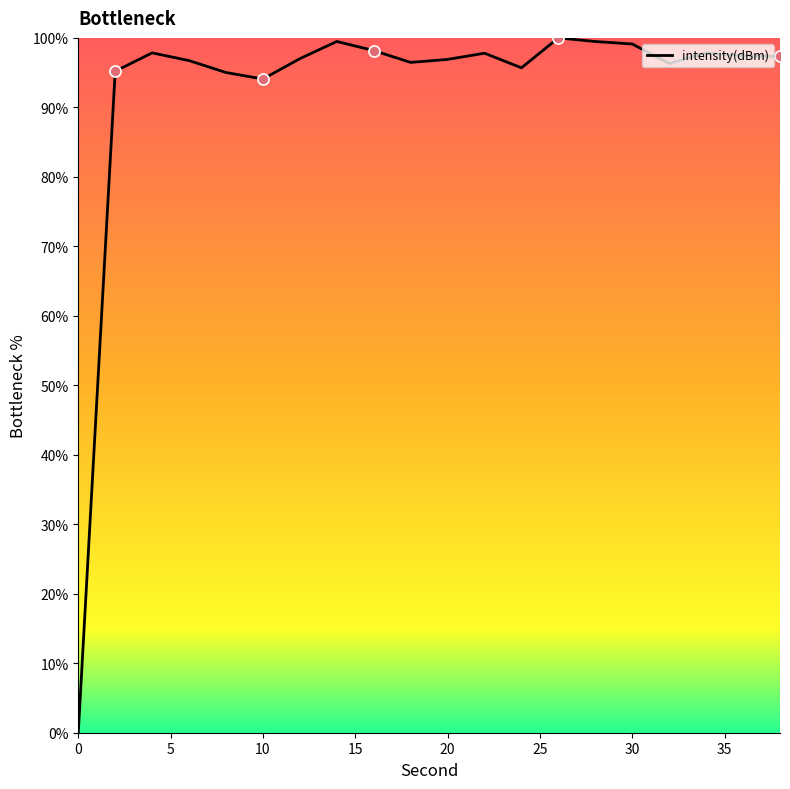

What is the maximum value shown in the chart?

100.0